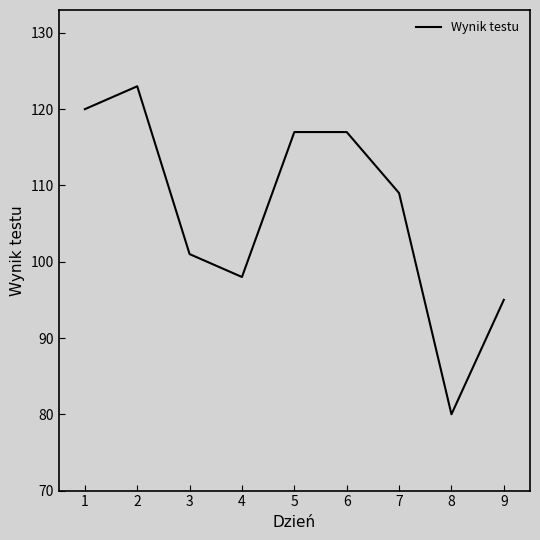

What is the smallest value displayed?

80